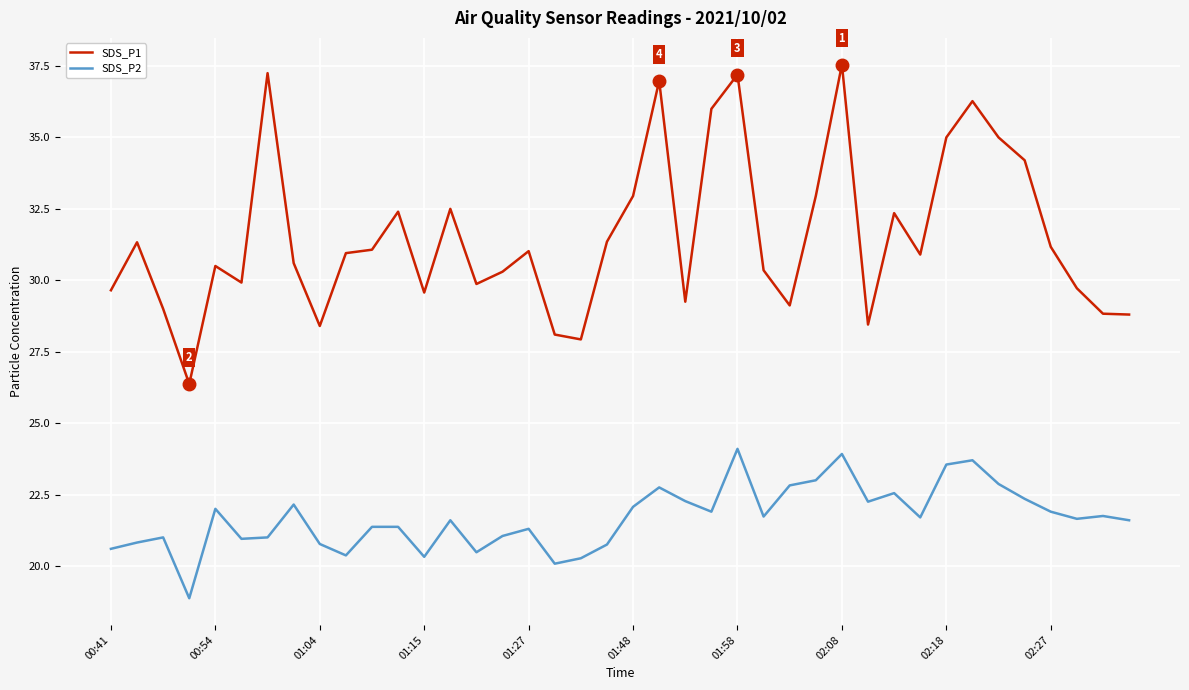

Rank the series by their average value, from lowest to highest.

SDS_P2, SDS_P1